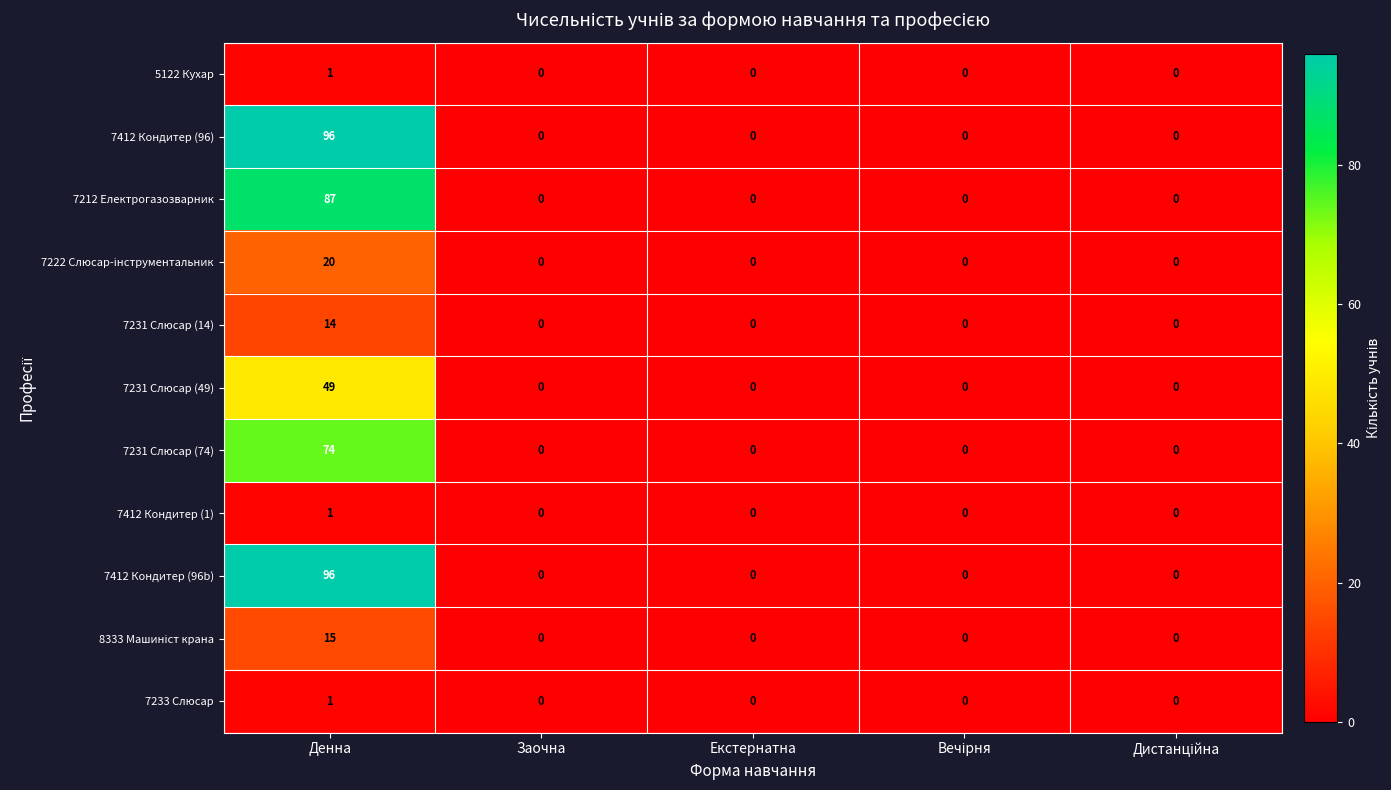

What is the difference between the maximum and minimum values in the 7231 Слюсар (49) series?

49